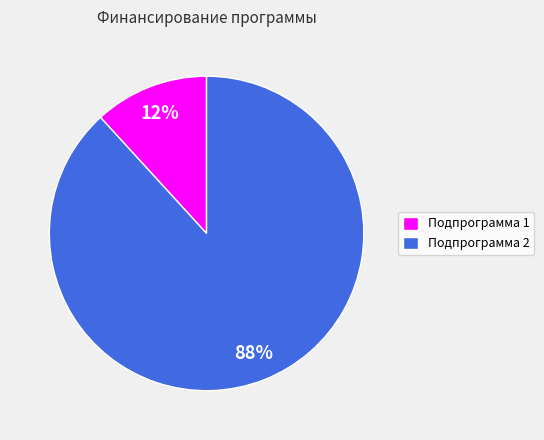

To the nearest percent, what is the difference between the largest and smallest slice percentages?

76%